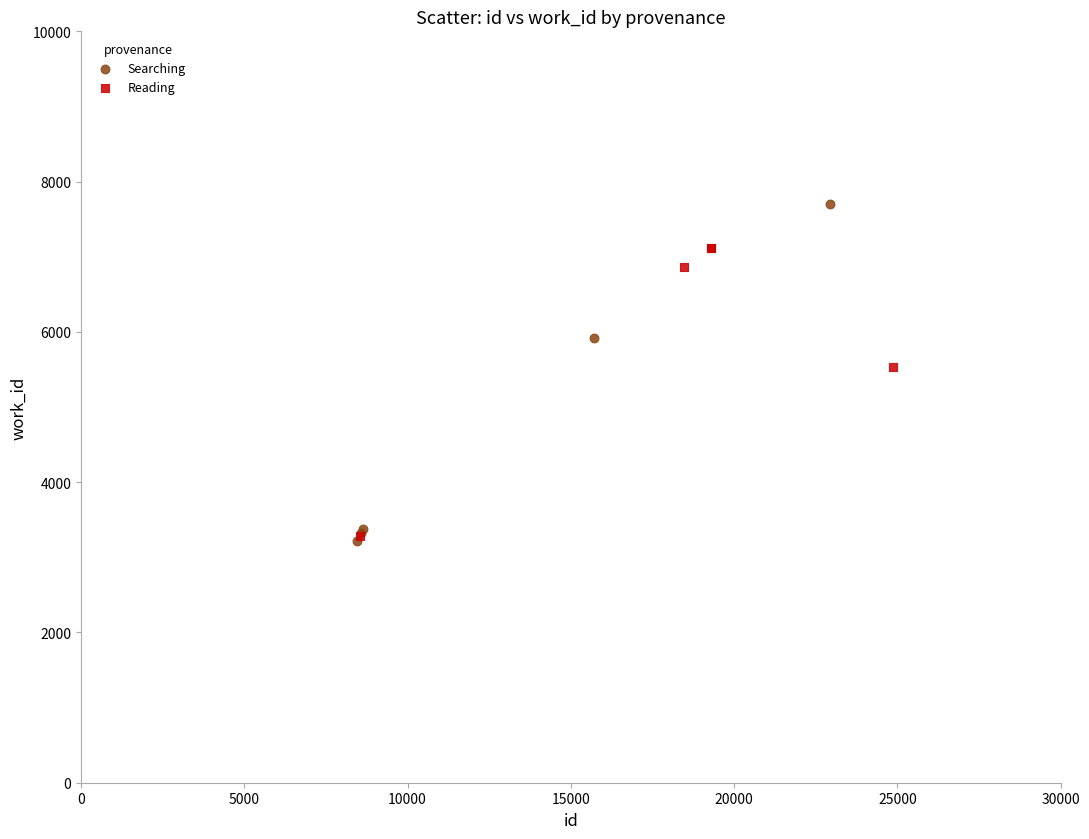

Which series reaches the maximum Y coordinate?

Searching